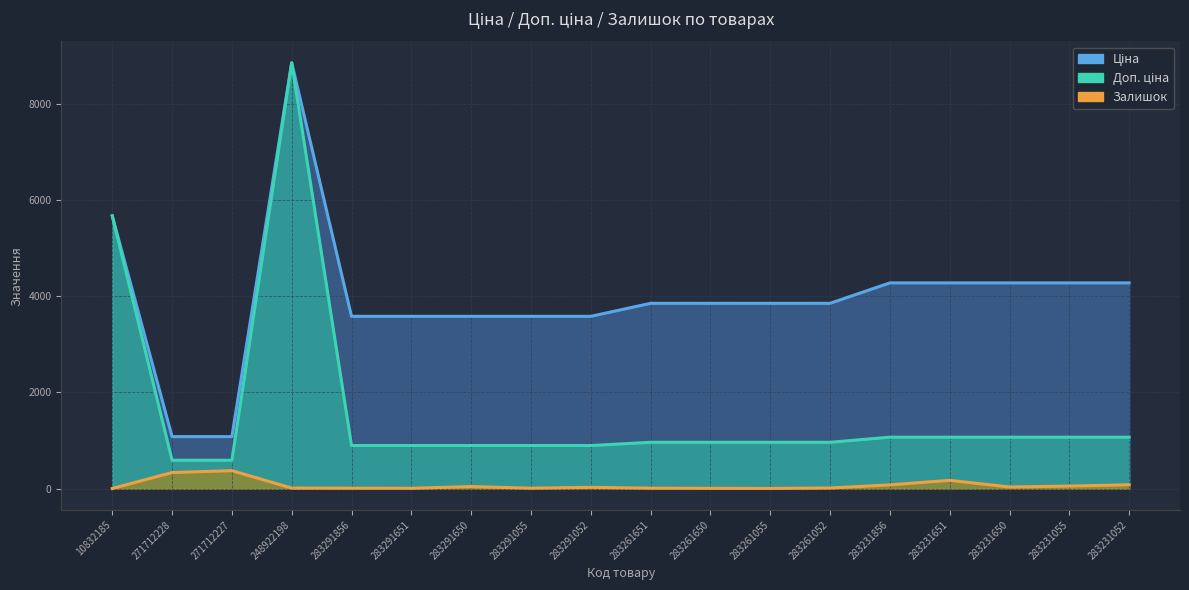

Is it true that Ціна equals 451.7 at 283291651?

False